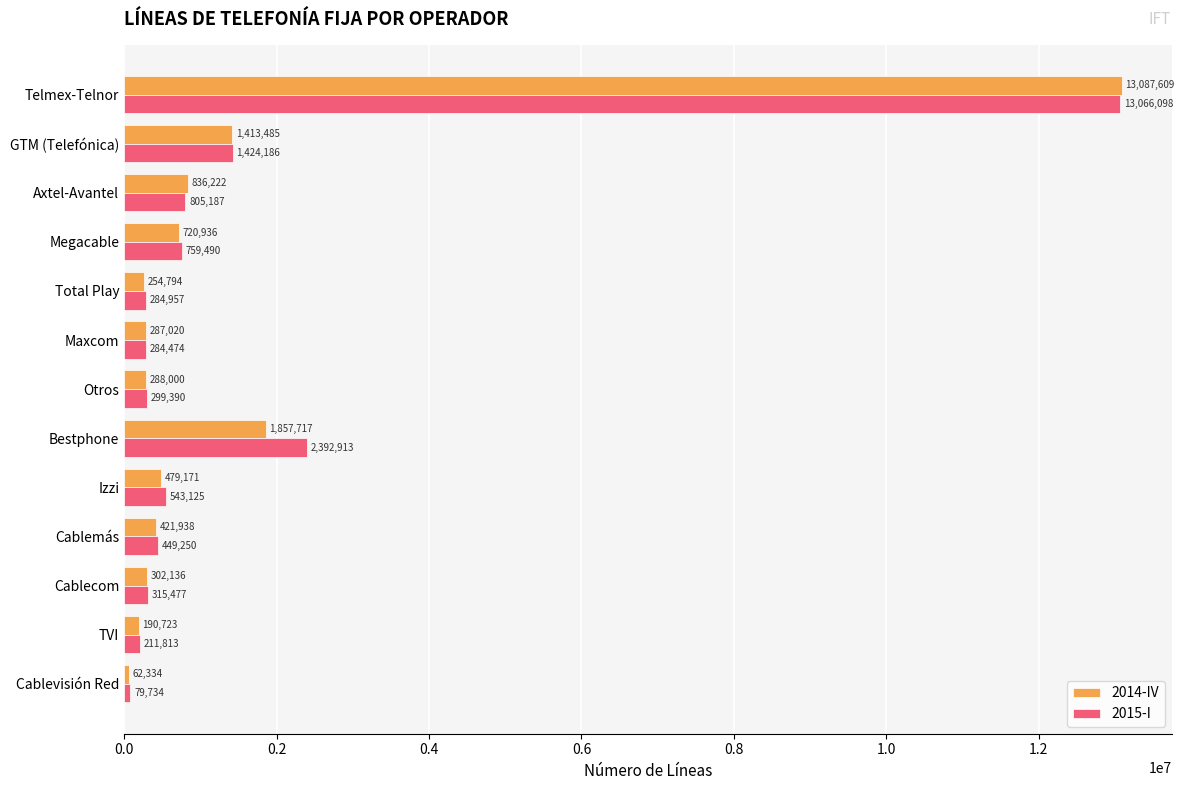

At how many categories does at least one series exceed 7510211?

1